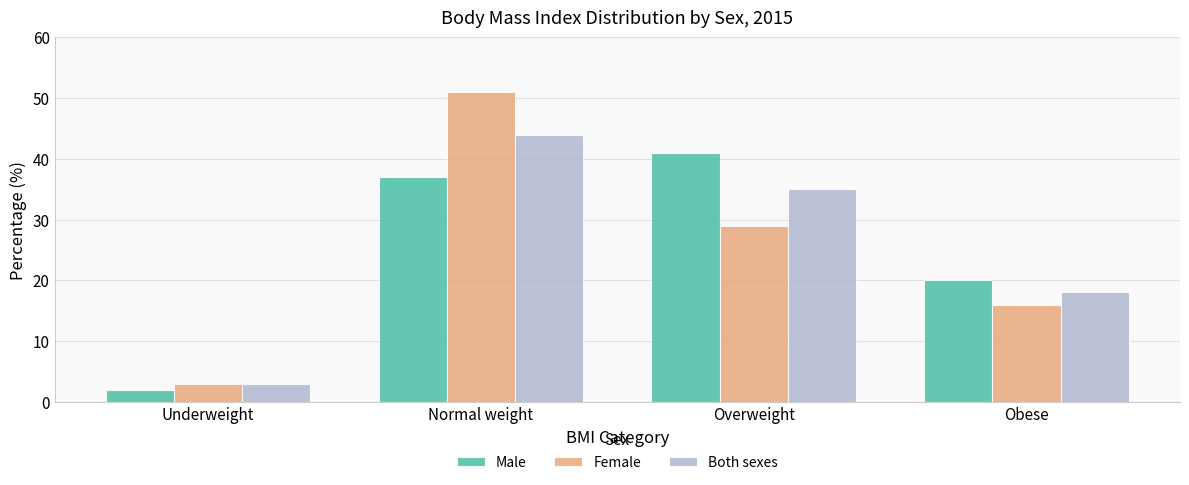

Count the number of data series in this chart.

3